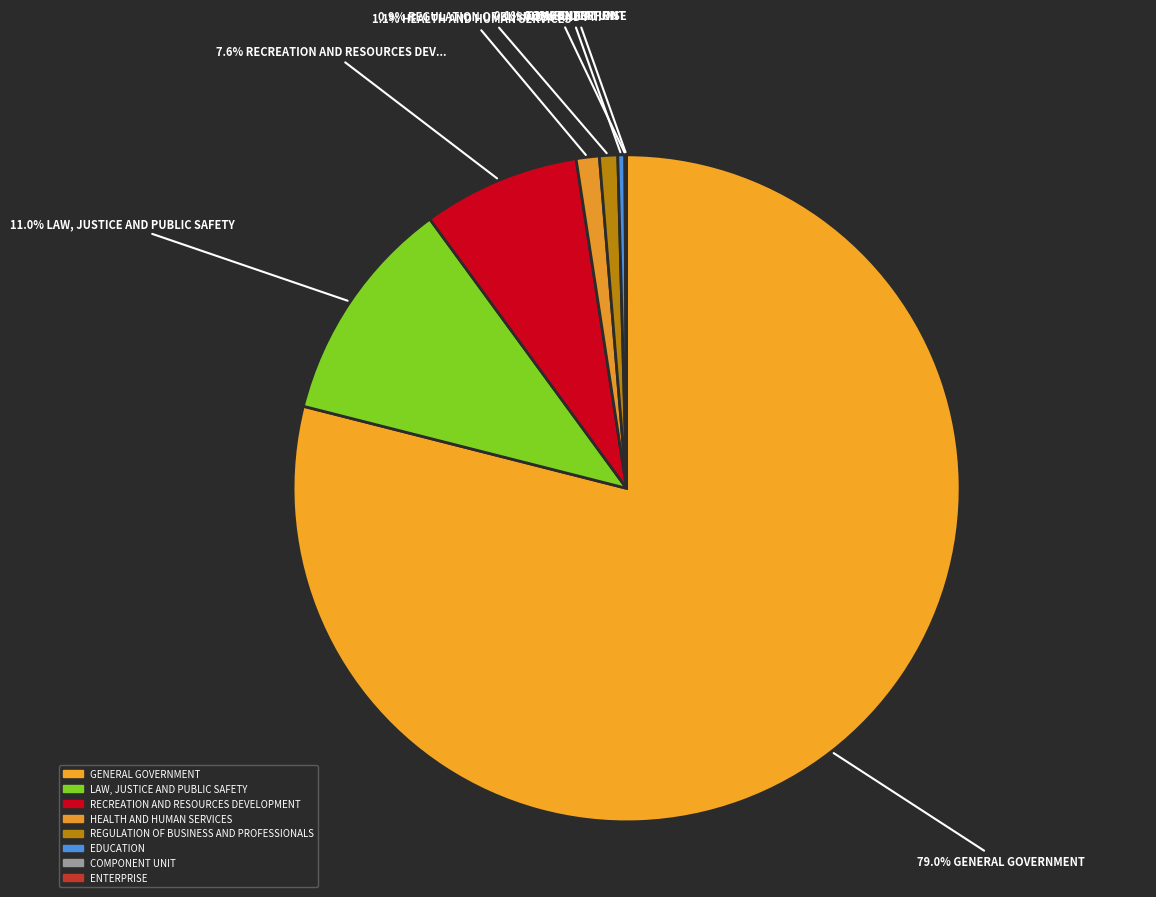

True or false: REGULATION OF BUSINESS AND PROFESSIONALS accounts for 1% of the total.

True